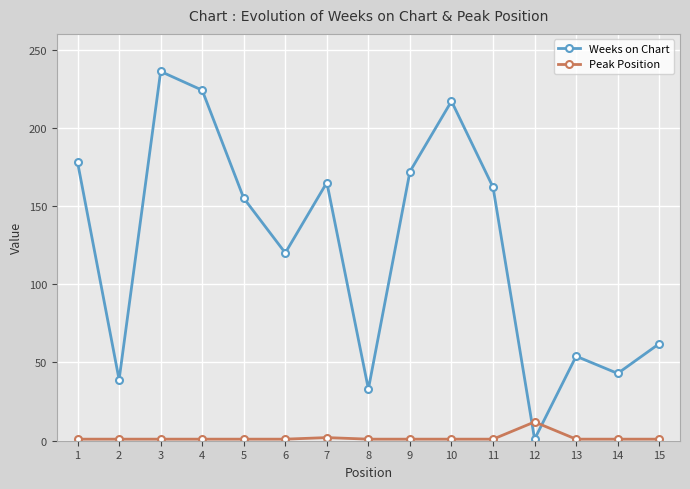

What is the difference between the highest and lowest values at 6?

119